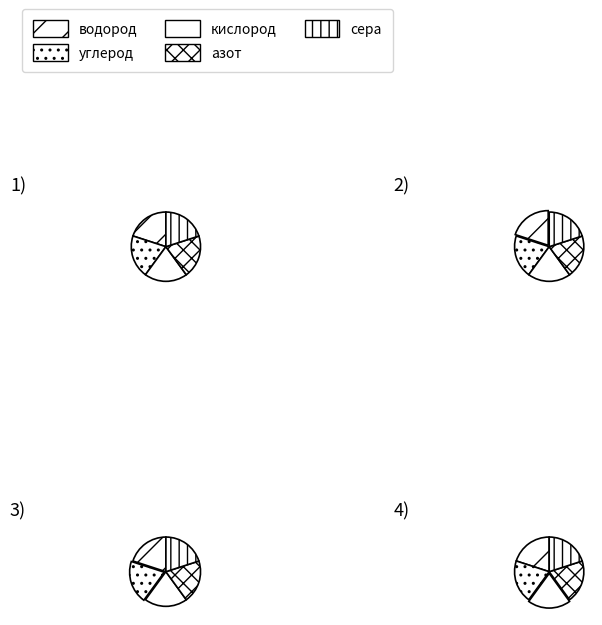

Is there any slice that represents more than half of the pie?

No